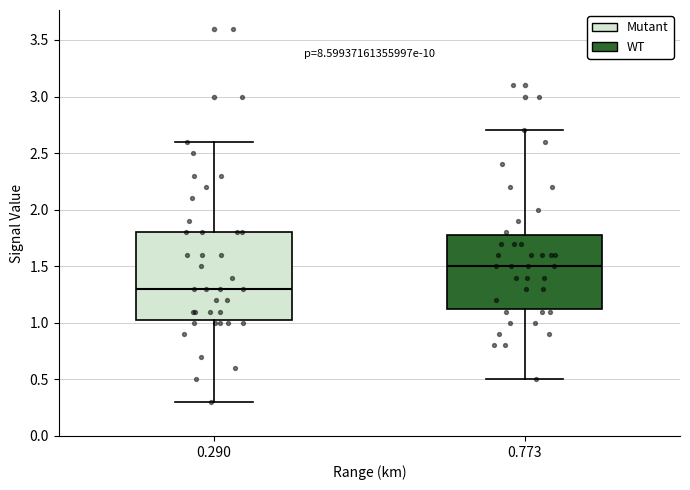

Reading left to right, read every box against the y-axis: the position of its median line, the range the box covers, and the ends of its whiskers. The values are not printed on the chart, so give them approximately, as read against the axis.

0.290: median 1.30, box 1.05 to 1.80, whiskers 0.30 to 2.60
0.773: median 1.50, box 1.15 to 1.80, whiskers 0.50 to 2.70